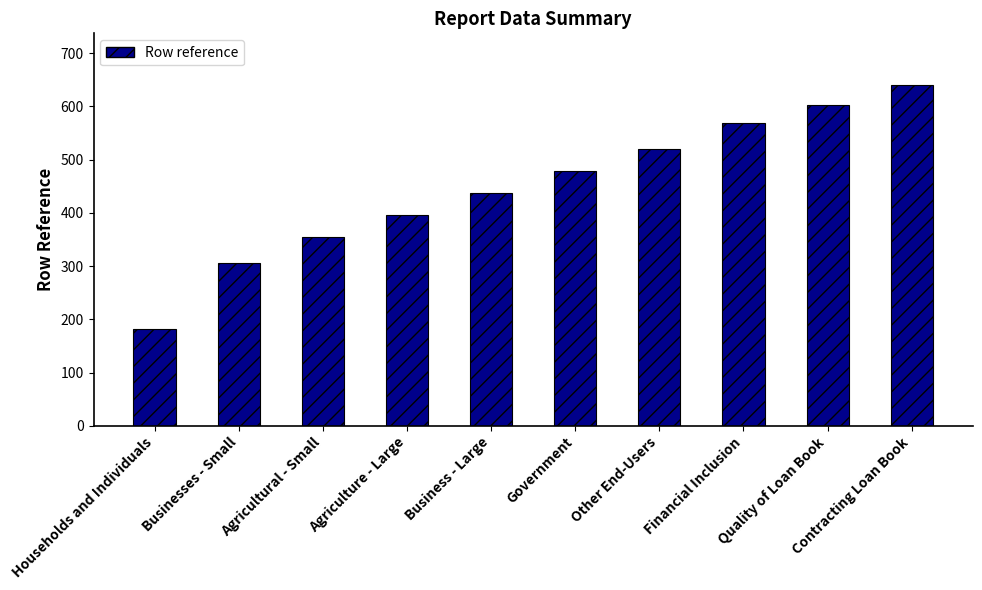

Does the chart contain any negative values?

No